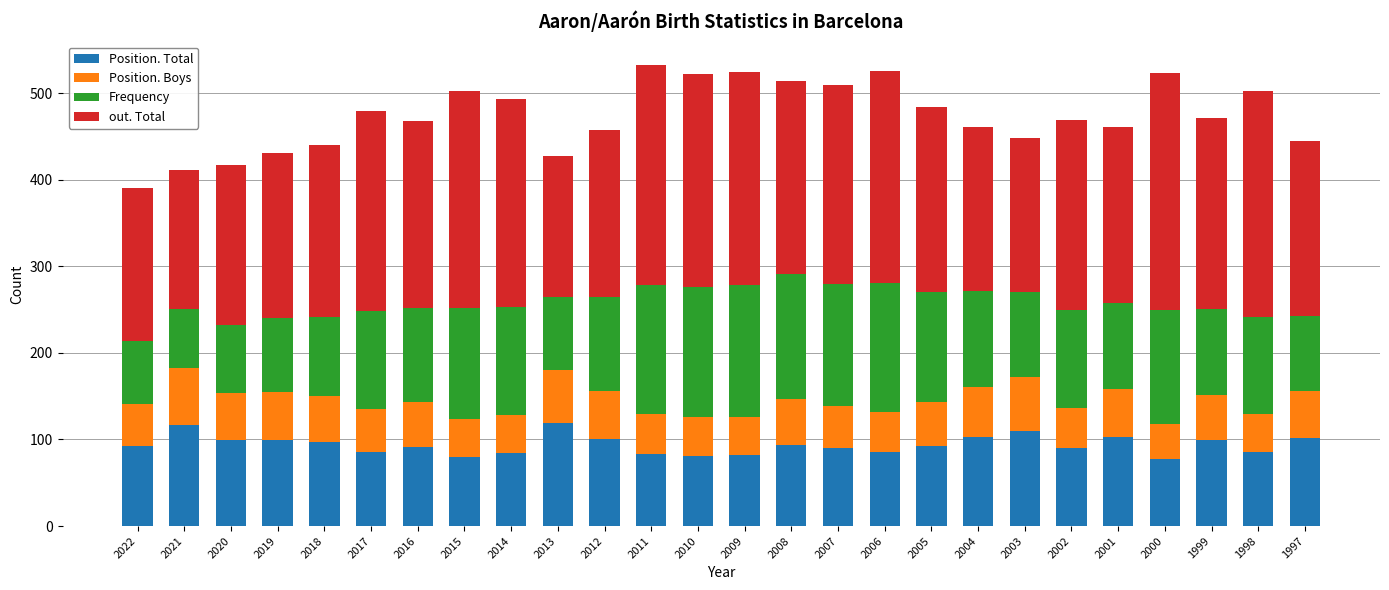

What is the sum of all Position. Total values?

2444